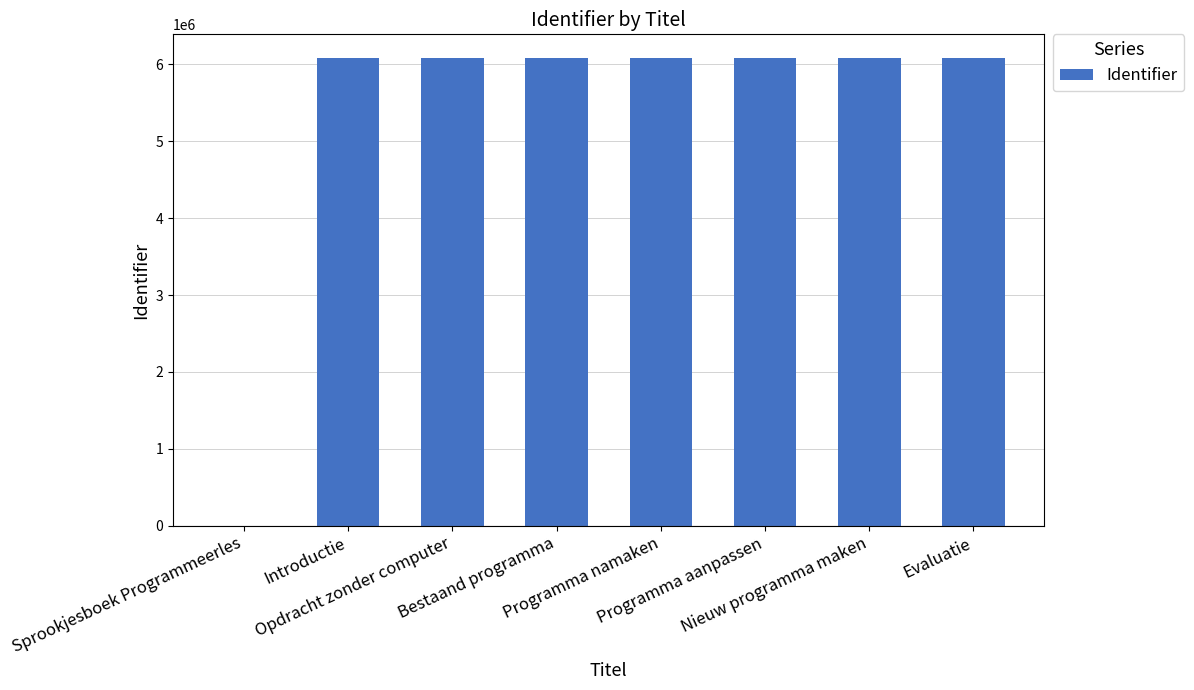

What is the maximum value shown in the chart?

6087619